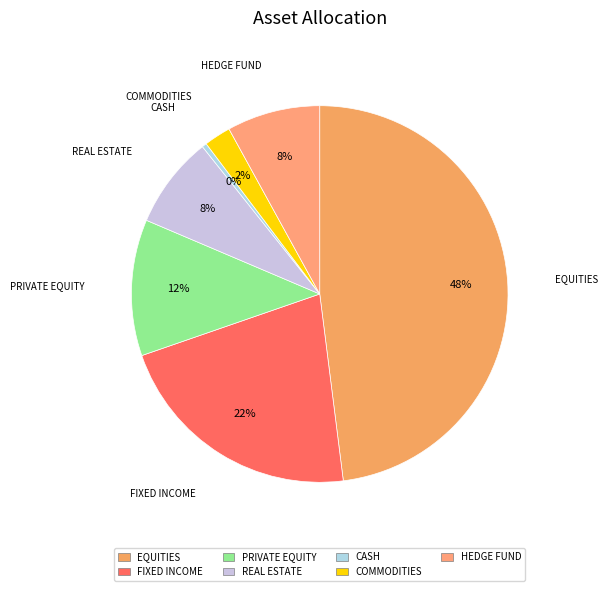

How many segments does this pie chart have?

7